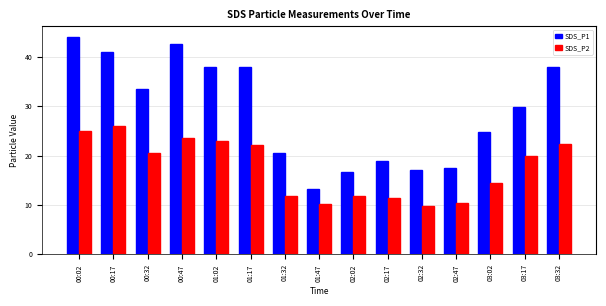

What are all the series names shown in the legend?

SDS_P1, SDS_P2